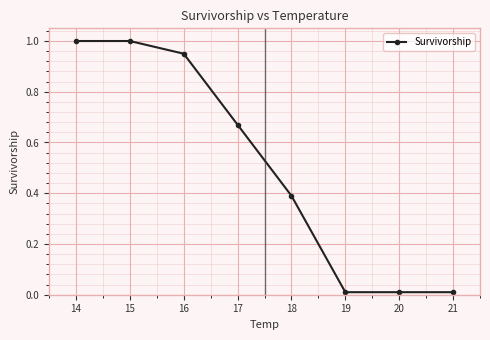

What is the value of the 5th point from the left?

0.4